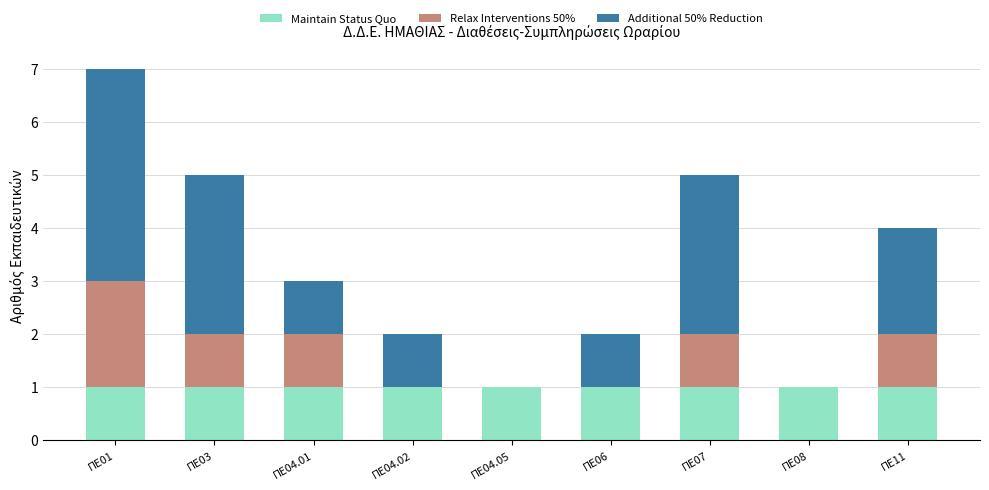

The value of Maintain Status Quo at ΠΕ03 is 0. True or false?

False